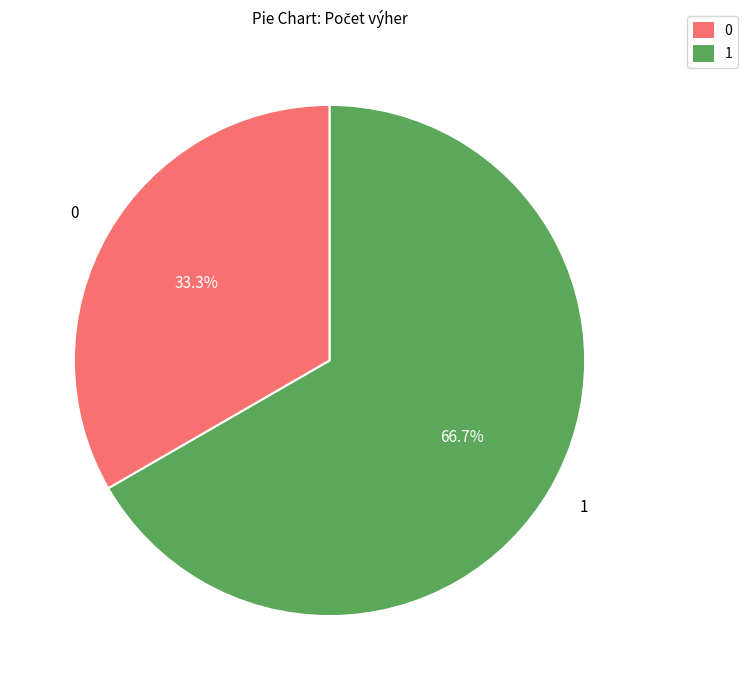

Is there a majority slice in this chart?

Yes